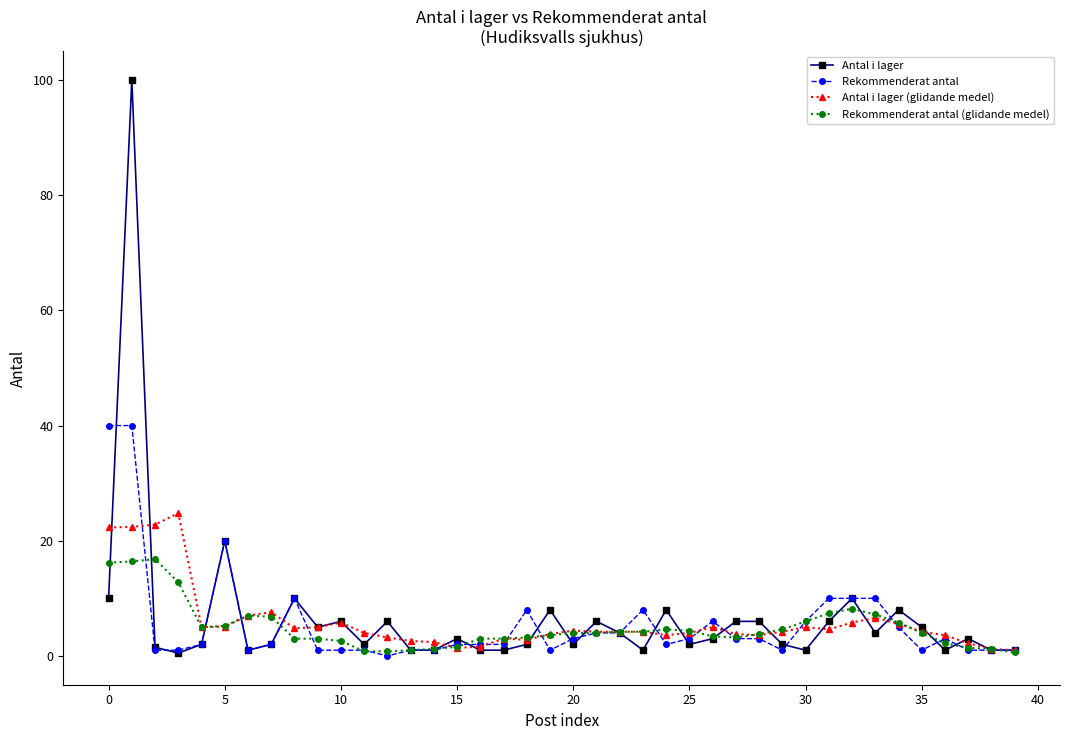

What is the maximum value shown in the chart?

100.0